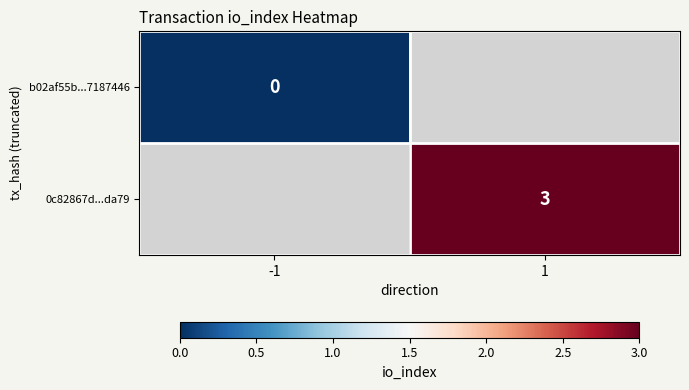

Is it true that 0c82867d...da79 equals 5 at 1?

False